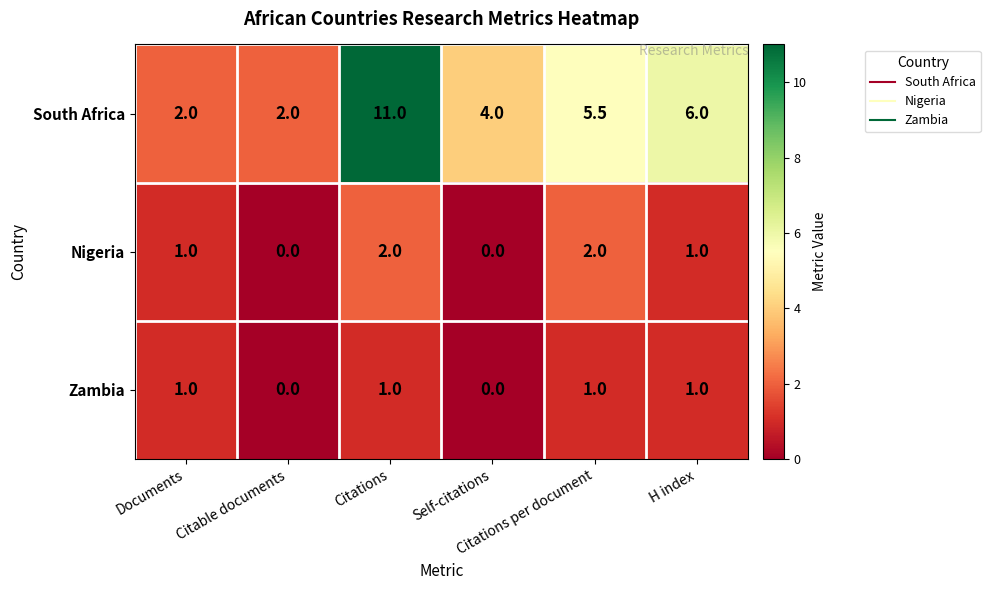

What is the difference between the maximum and minimum values in the Nigeria series?

2.0